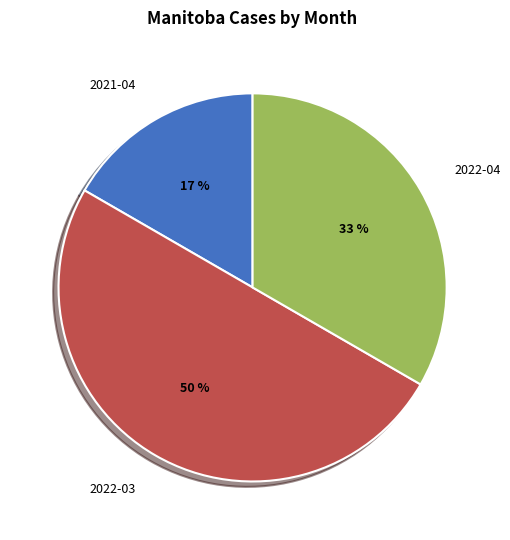

Does 2021-04 account for over 50% of the chart?

No